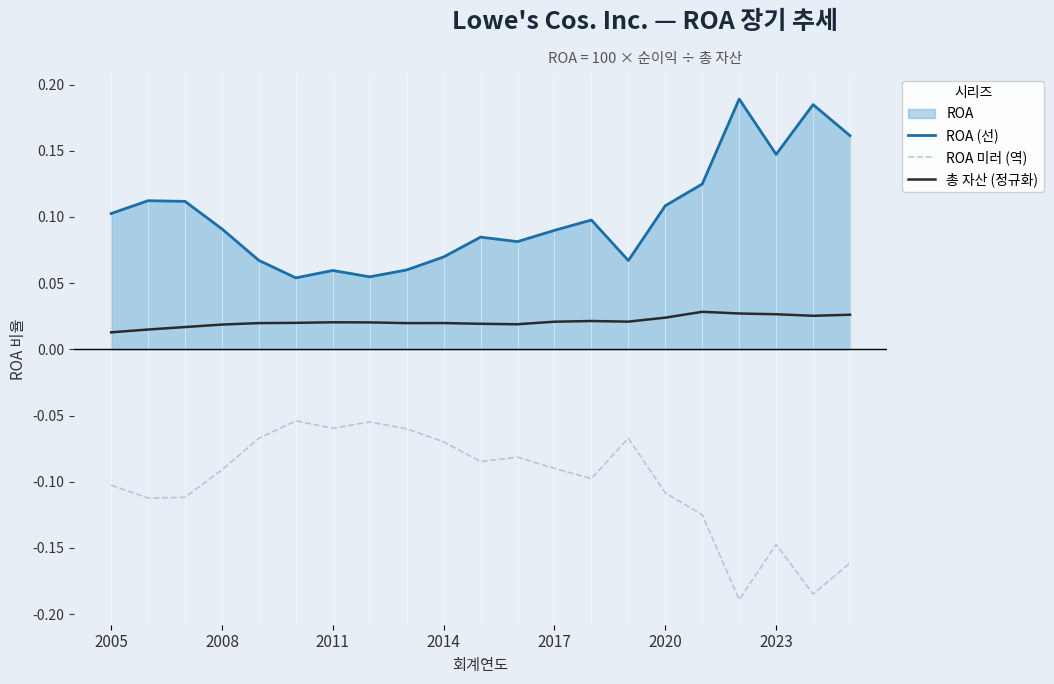

Is the value of ROA 미러 (역) at 2023 greater than the value of ROA (선) at 2017?

No